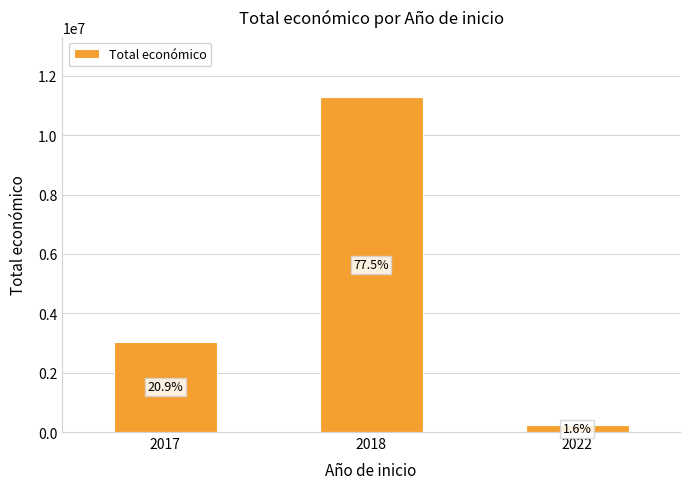

True or false: the data shows 3042636 at 2017.

True